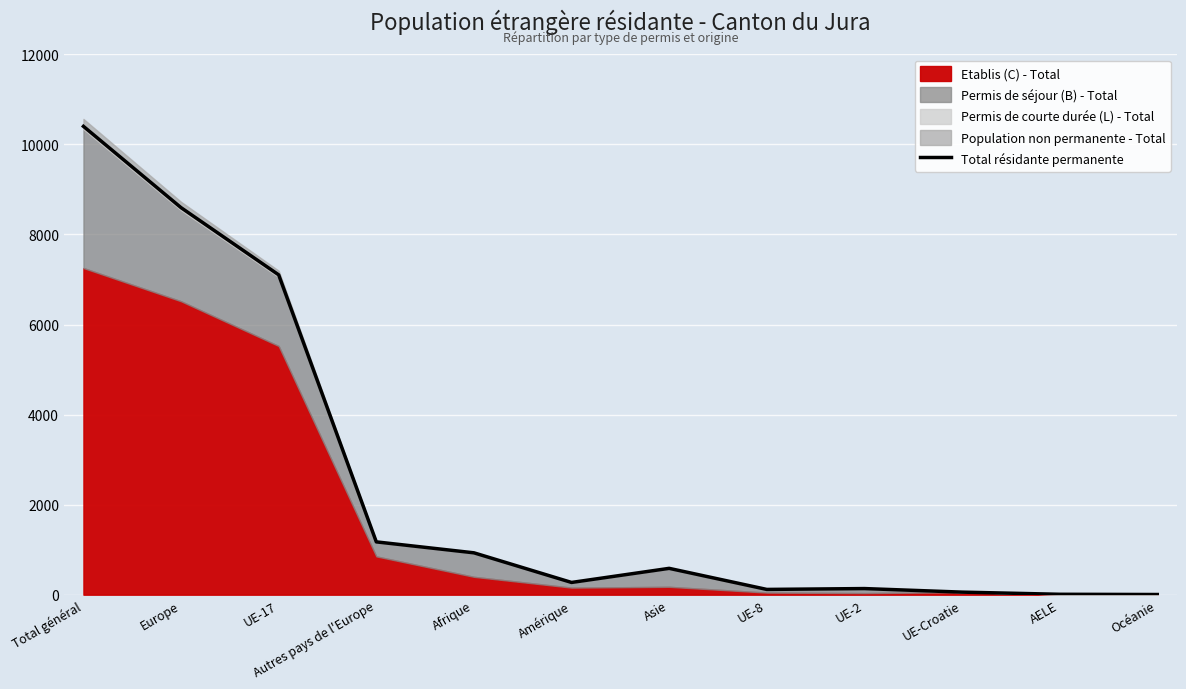

Rank the categories by value from lowest to highest.

Océanie, AELE, UE-Croatie, UE-8, UE-2, Amérique, Asie, Afrique, Autres pays de l'Europe, UE-17, Europe, Total général